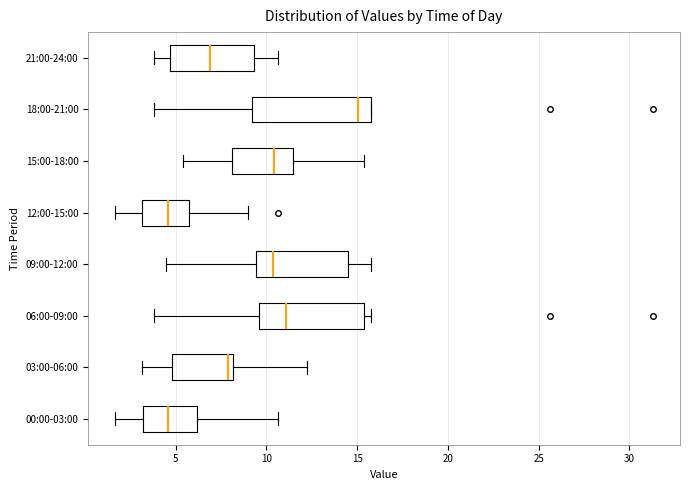

Where is the left edge of the box for 06:00-09:00 on the x-axis? The values are not printed on the chart, so give them approximately, as read against the axis.

9.5